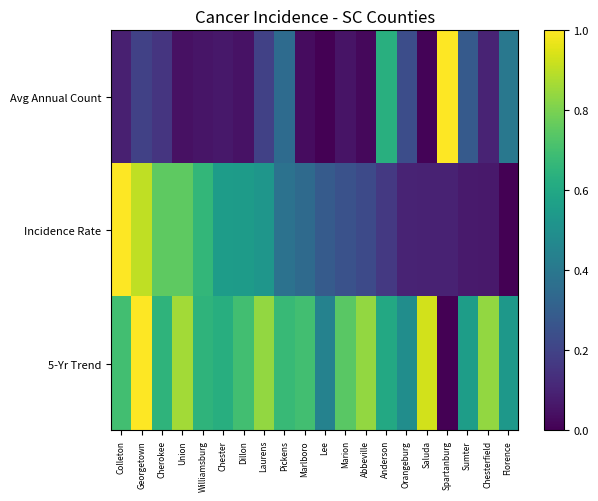

Which series has the largest total across all categories?

5-Yr Trend